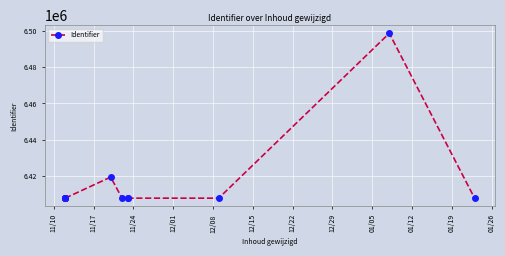

What is the label of the 1st point from the left?

11/10